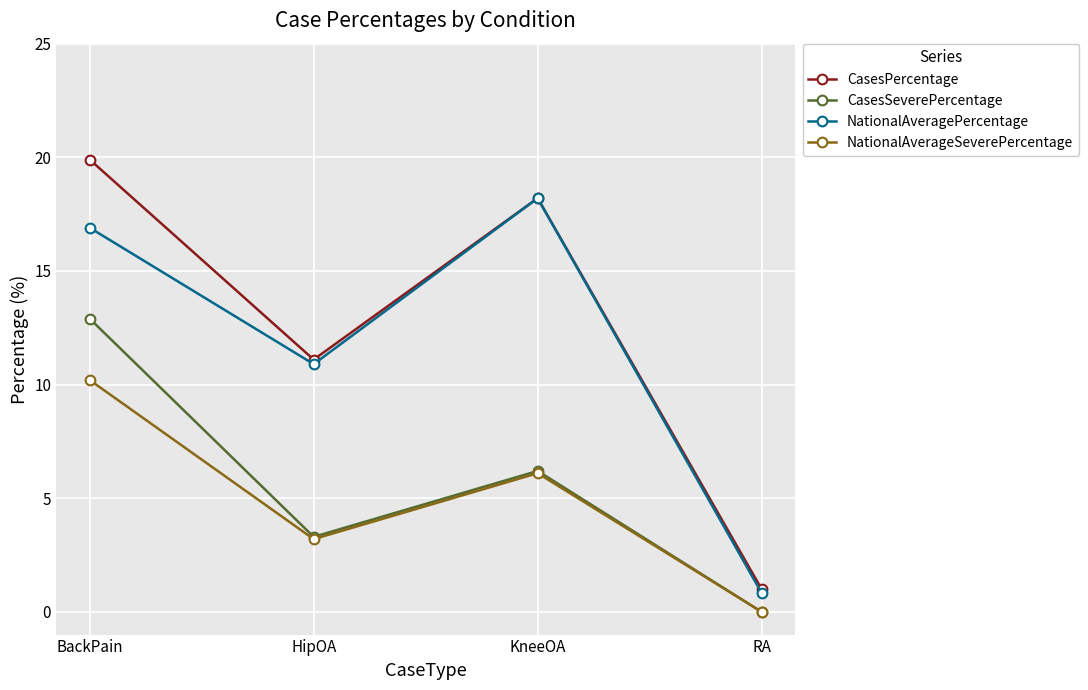

Reading left to right, list all the values displayed in this chart.

CasesPercentage: 19.9	11.1	18.2	1.0
CasesSeverePercentage: 12.9	3.3	6.2	0.0
NationalAveragePercentage: 16.9	10.9	18.2	0.8
NationalAverageSeverePercentage: 10.2	3.2	6.1	0.0